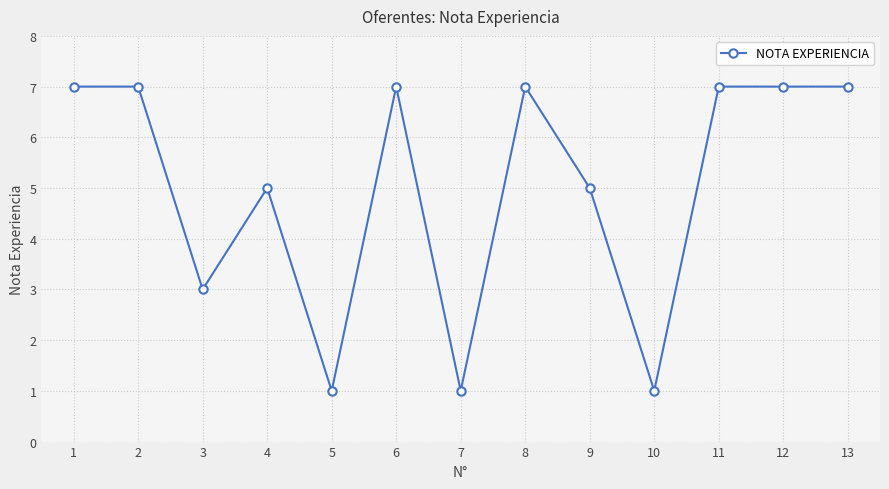

The value at 13 is 11. True or false?

False